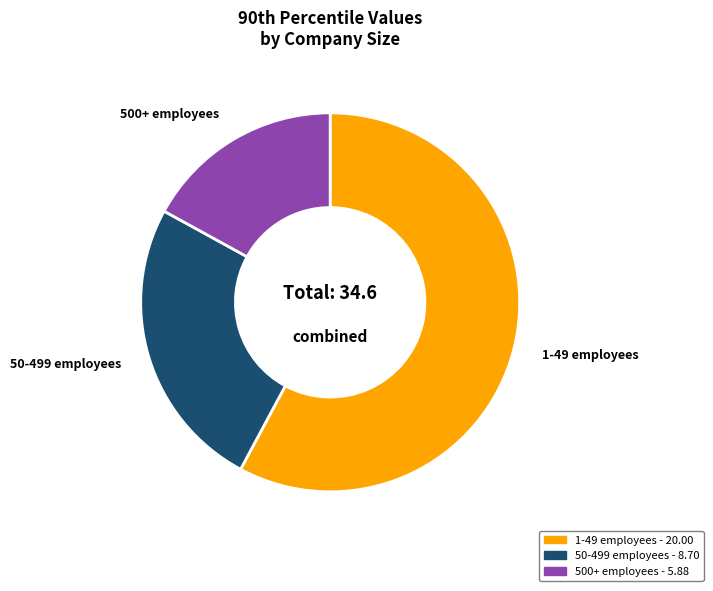

Is it true that 1-49 employees is 58% of the pie?

True